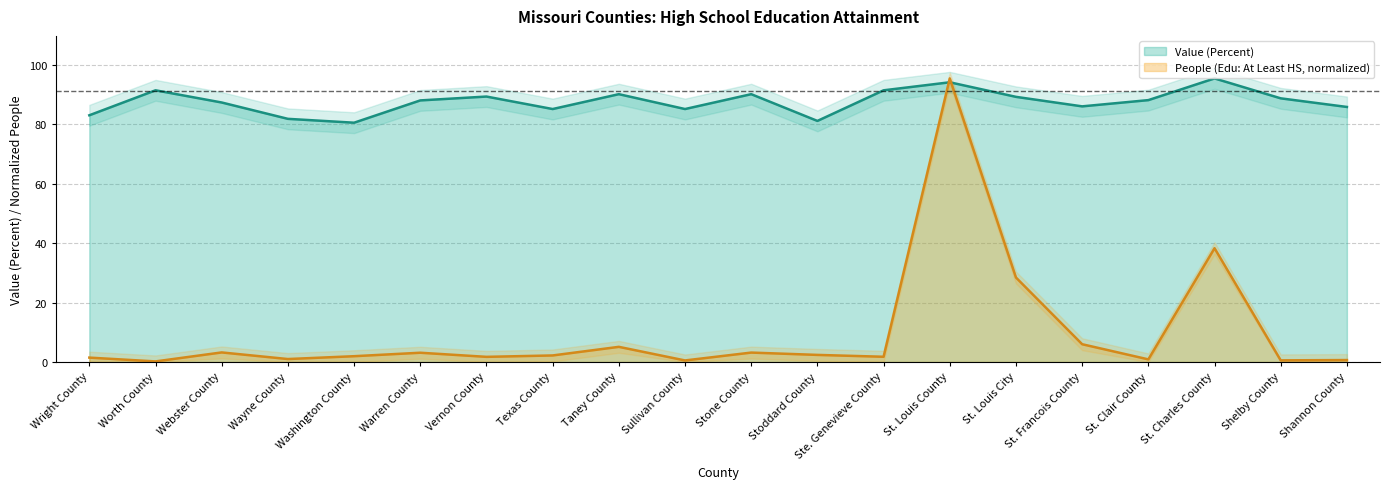

What is the minimum value for People (Education: At Least High School)?

0.2